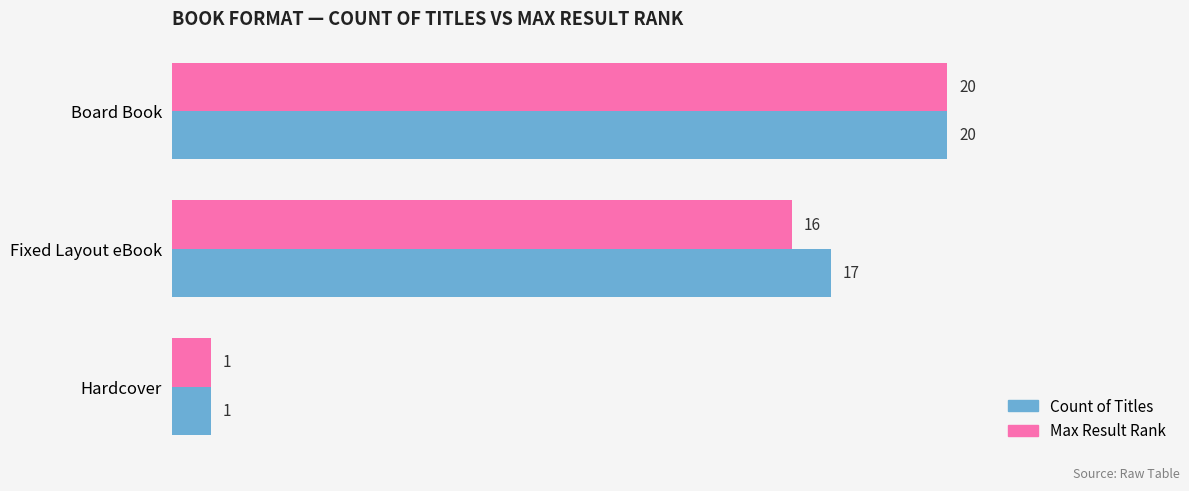

What are all the series names shown in the legend?

Count of Titles, Max Result Rank